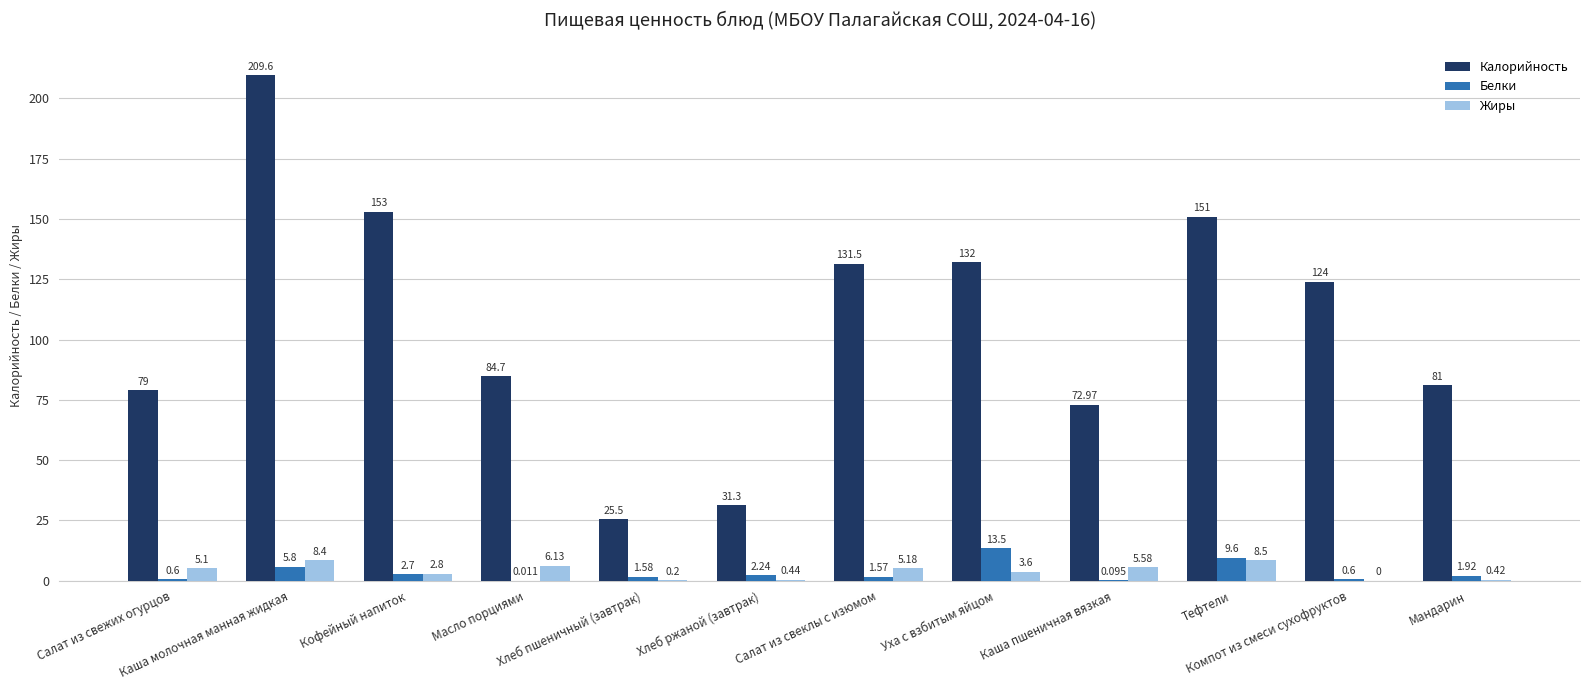

At which label is Жиры closest to 4?

Уха с взбитым яйцом